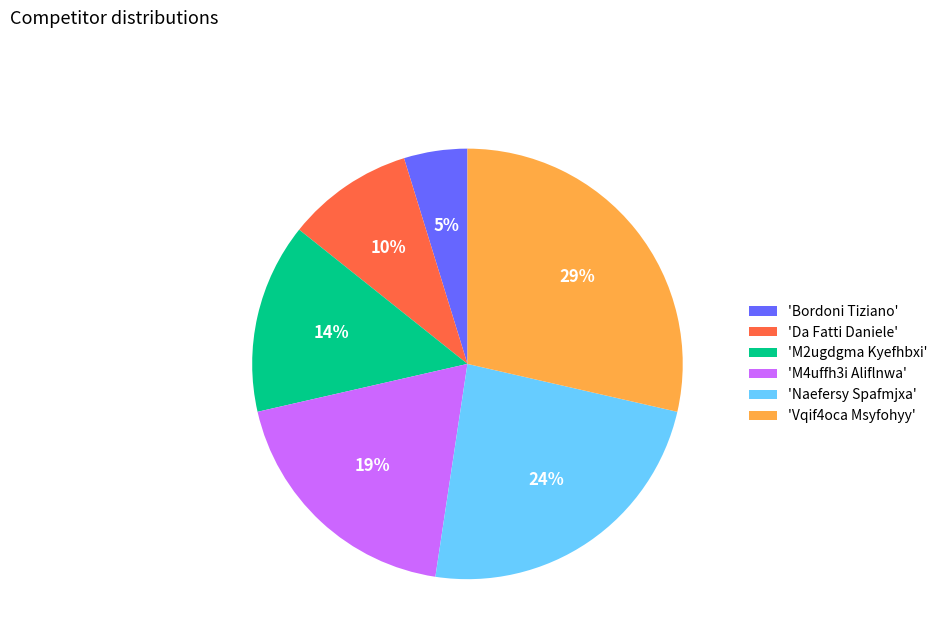

How many segments does this pie chart have?

6